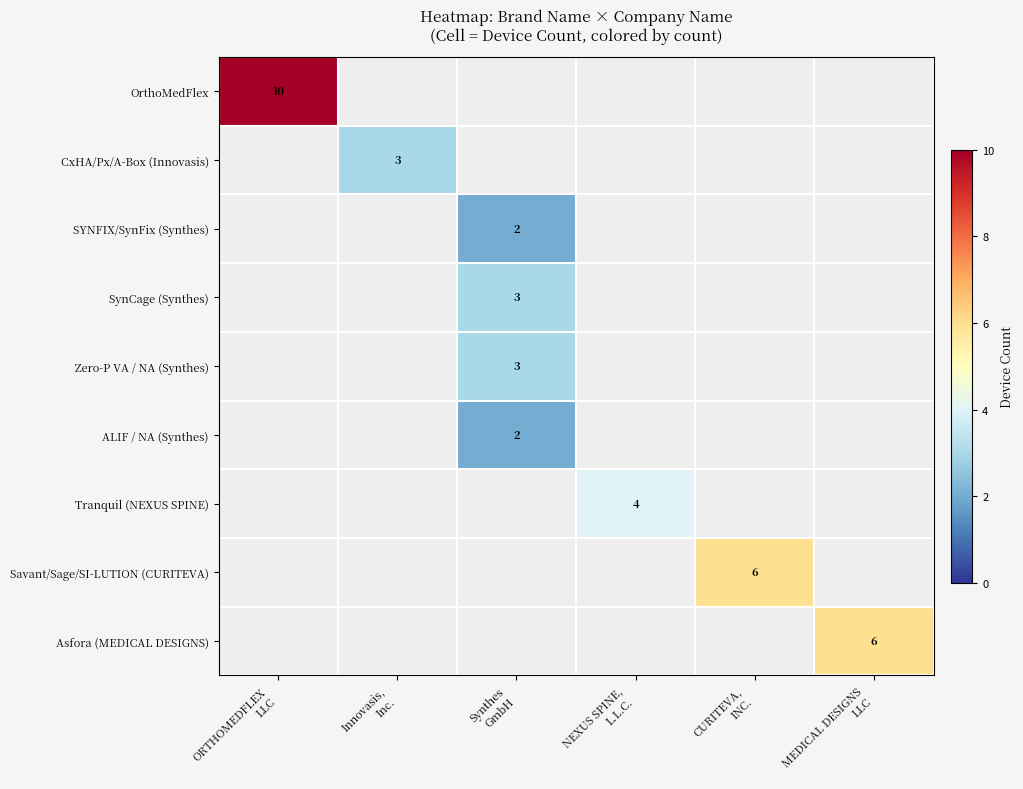

What is the minimum value shown in the chart?

2.0